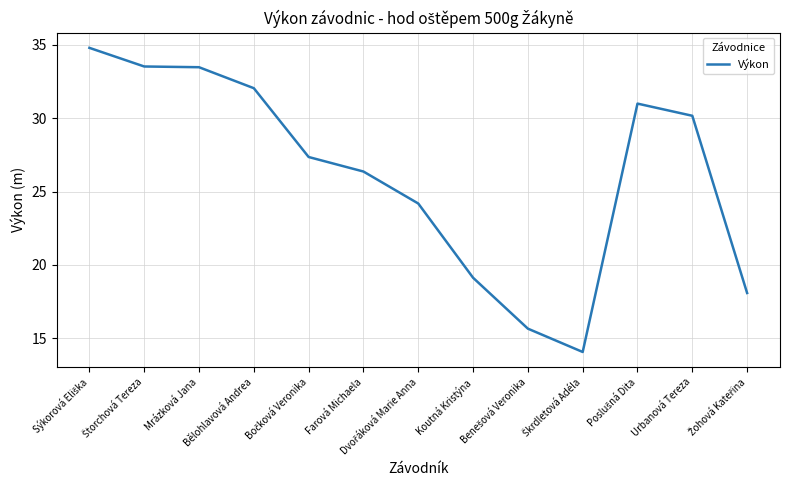

The chart shows a value of 26.4 at Farová Michaela. True or false?

True